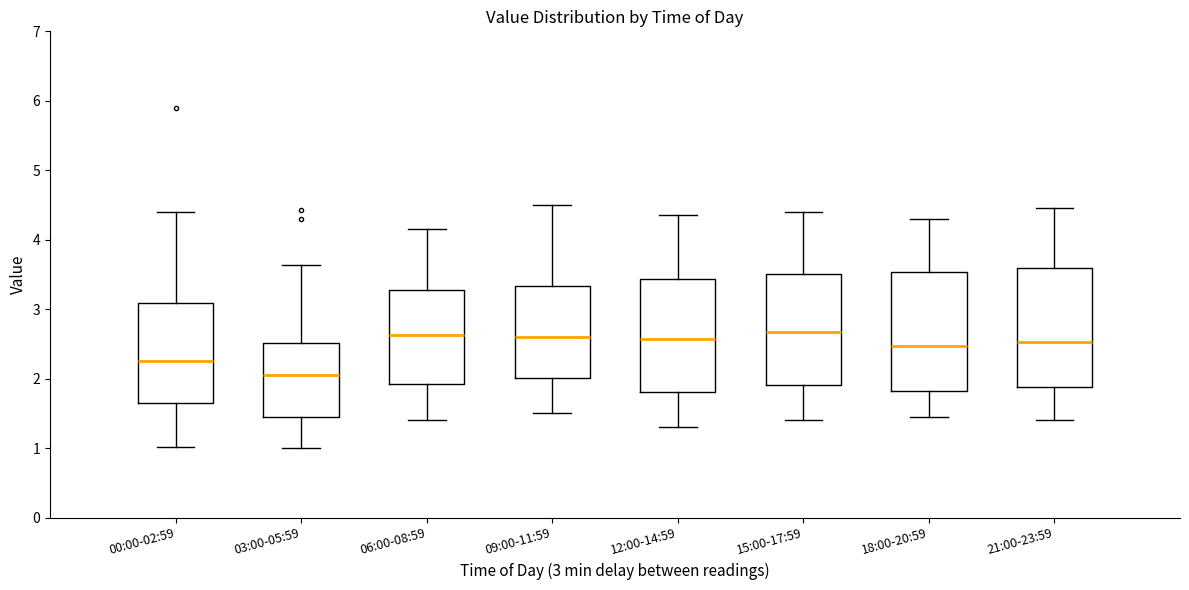

Reading left to right, transcribe this box plot: for each box, give where its median line is, the range the box spans, and where its two whiskers end, as read against the y-axis. The values are not printed on the chart, so give them approximately, as read against the axis.

00:00-02:59: median 2.3, box 1.6 to 3.1, whiskers 1.0 to 4.4
03:00-05:59: median 2.1, box 1.4 to 2.5, whiskers 1.0 to 3.6
06:00-08:59: median 2.6, box 1.9 to 3.3, whiskers 1.4 to 4.2
09:00-11:59: median 2.6, box 2.0 to 3.3, whiskers 1.5 to 4.5
12:00-14:59: median 2.6, box 1.8 to 3.4, whiskers 1.3 to 4.4
15:00-17:59: median 2.7, box 1.9 to 3.5, whiskers 1.4 to 4.4
18:00-20:59: median 2.5, box 1.8 to 3.5, whiskers 1.5 to 4.3
21:00-23:59: median 2.5, box 1.9 to 3.6, whiskers 1.4 to 4.5